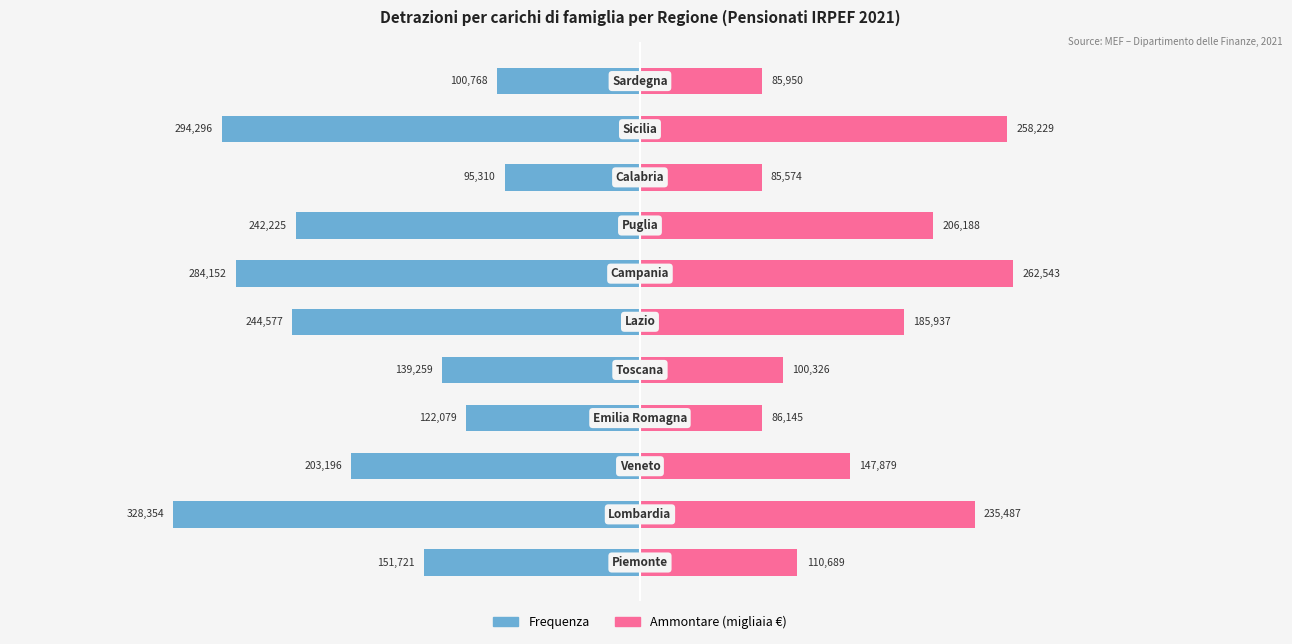

Reading left to right, what are all the values shown in this chart?

Frequenza: -151721	-328354	-203196	-122079	-139259	-244577	-284152	-242225	-95310	-294296	-100768
Ammontare: 110689	235487	147879	86145	100326	185937	262543	206188	85574	258229	85950